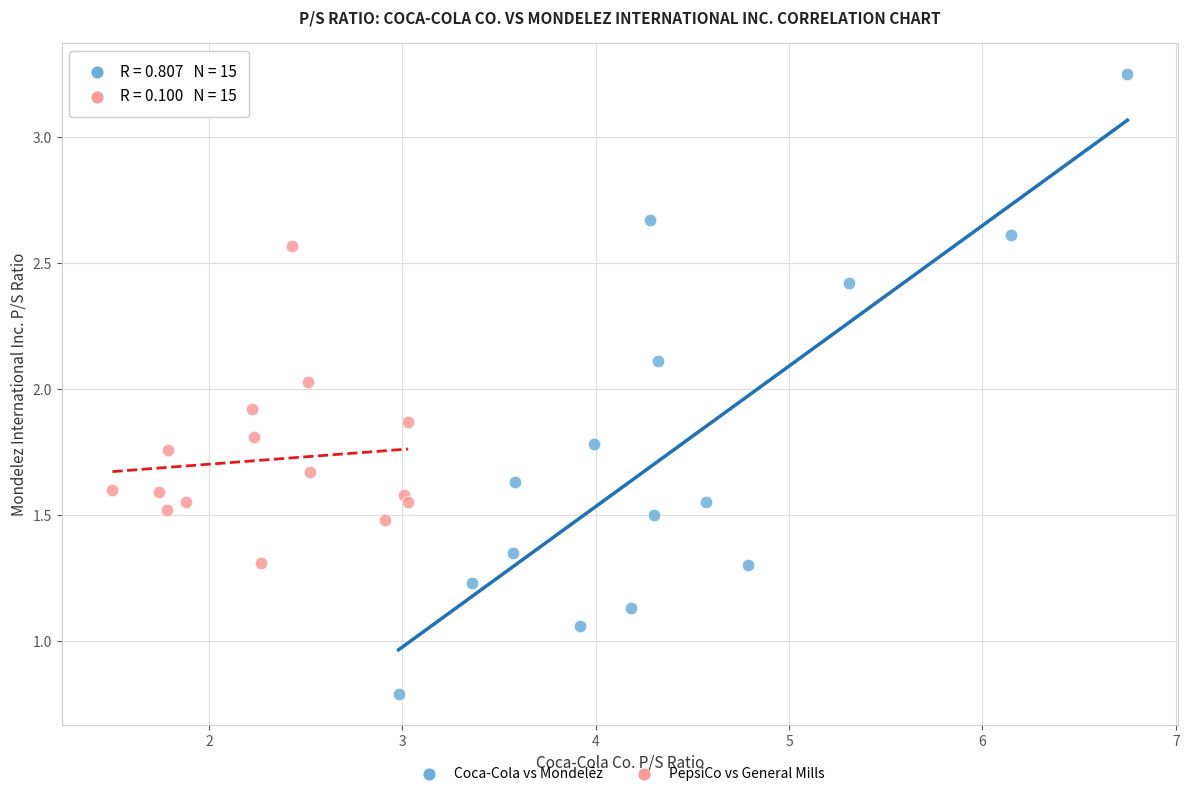

Which series has the widest spread of Y values?

Coca-Cola vs Mondelēz